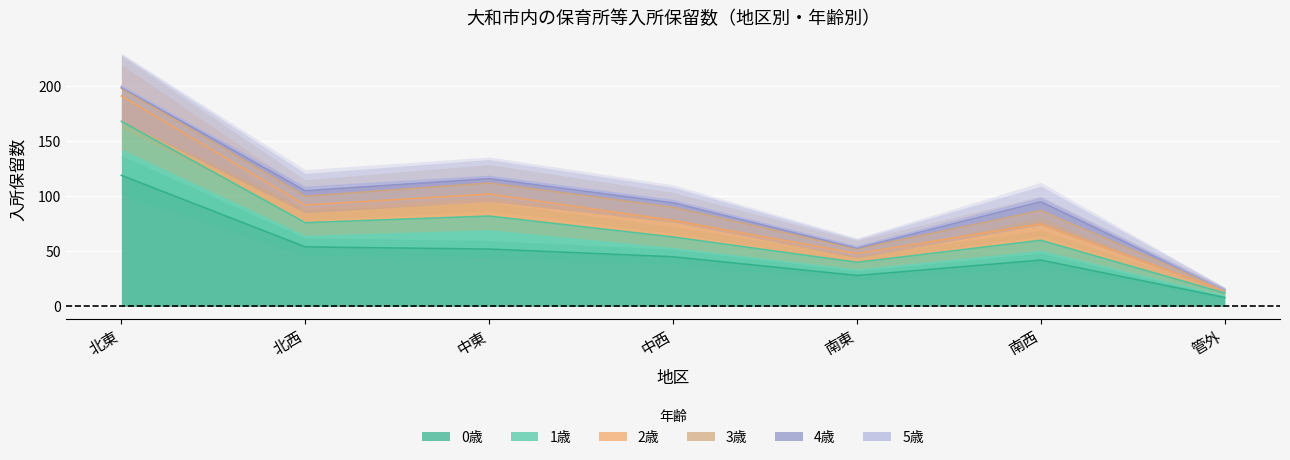

Rank the categories by 3歳 value from lowest to highest.

管外, 南東, 北東, 北西, 中東, 中西, 南西